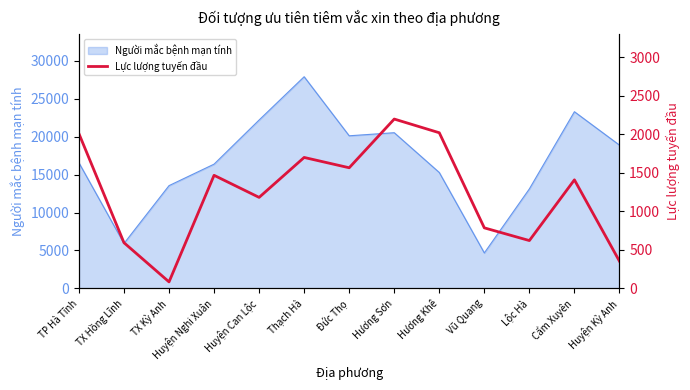

What position from the left is Huyện Kỳ Anh?

13